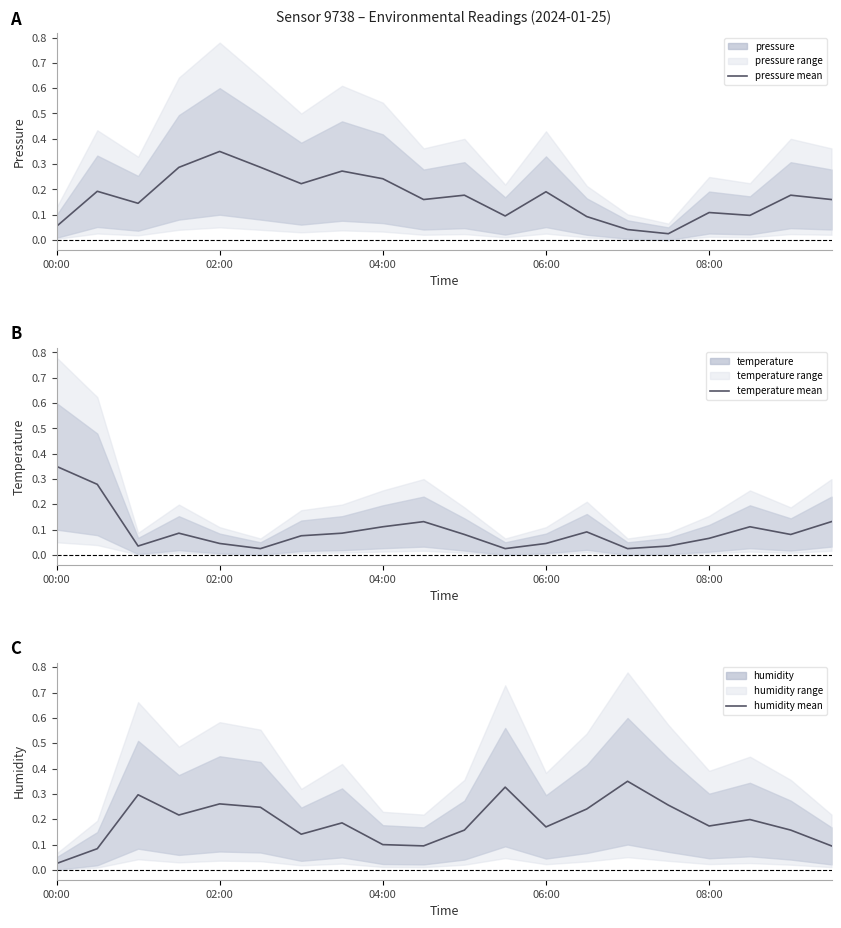

The value of pressure mean at 08:00 is 0.2. True or false?

False